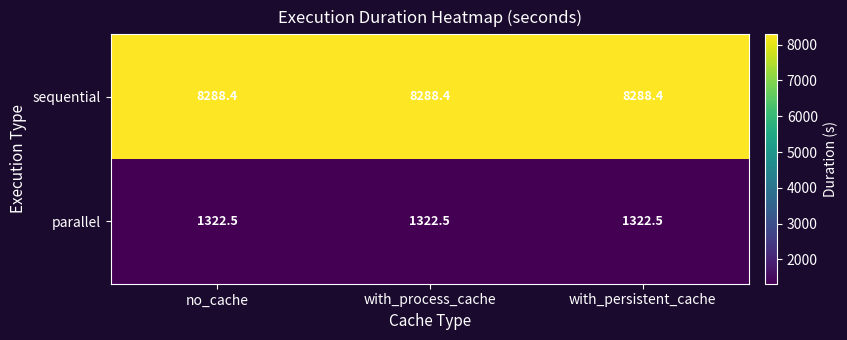

Rank the series by their average value, from highest to lowest.

sequential, parallel